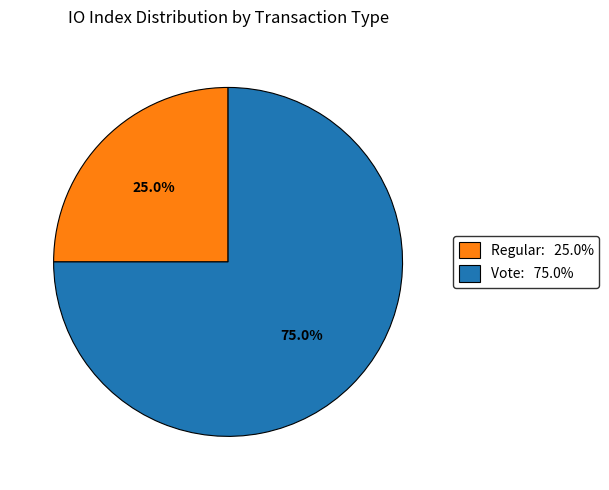

Which has a higher value, Regular or Vote?

Vote